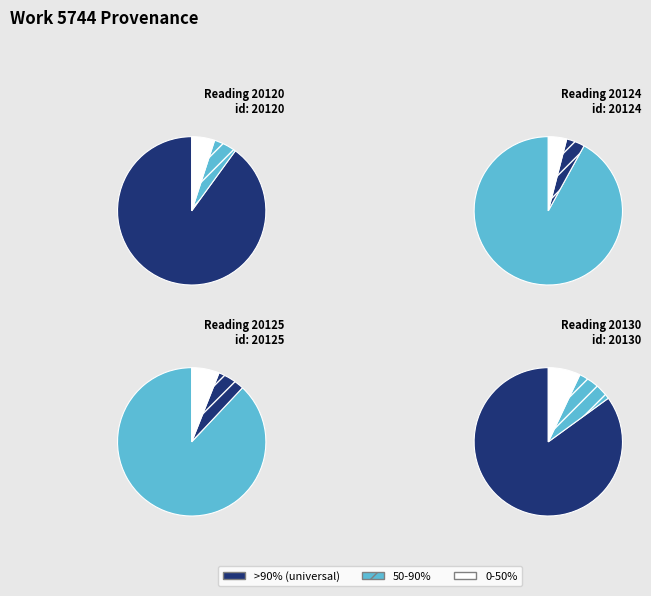

The 2013-04-22 04:12:34 UTC slice represents 14% of the pie. True or false?

False